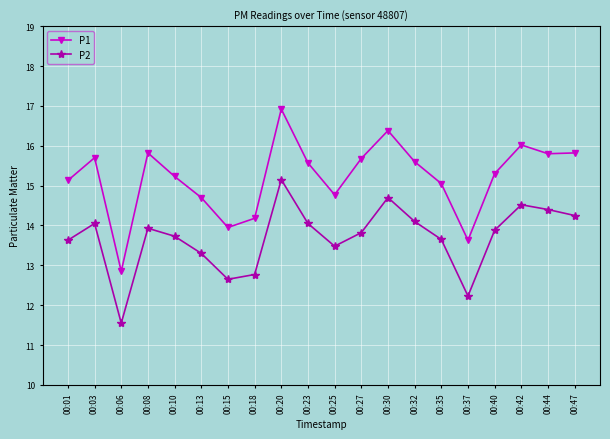

Rank the series at 00:25 from highest to lowest value.

P1, P2